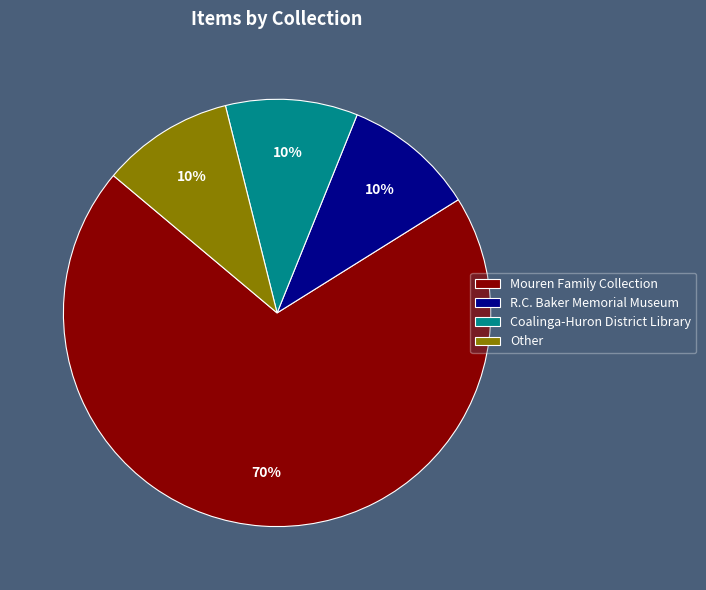

Is it true that R.C. Baker Memorial Museum is 10% of the pie?

True